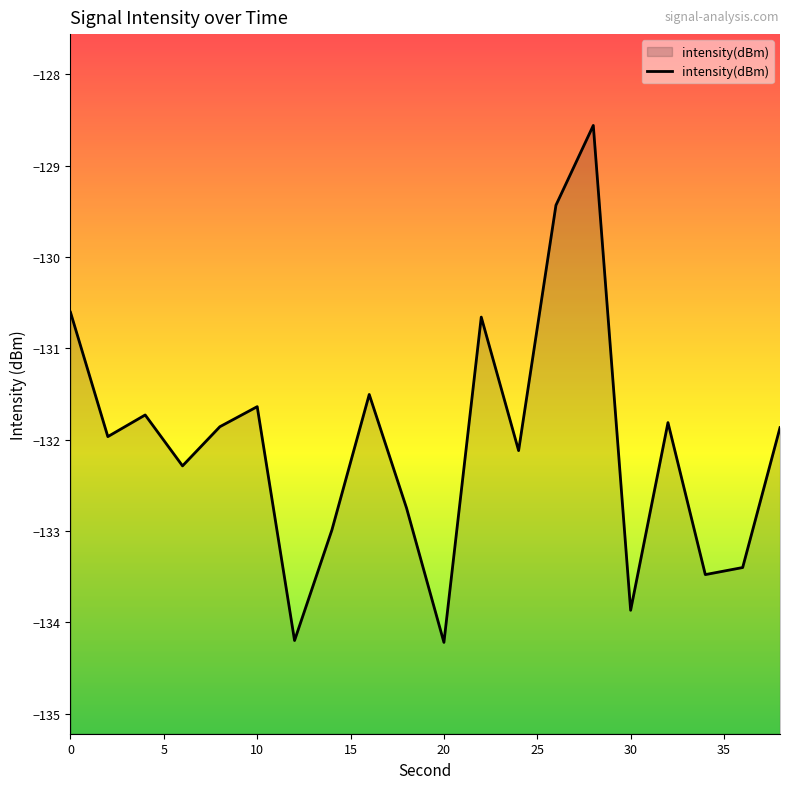

What is the smallest value displayed?

-134.2